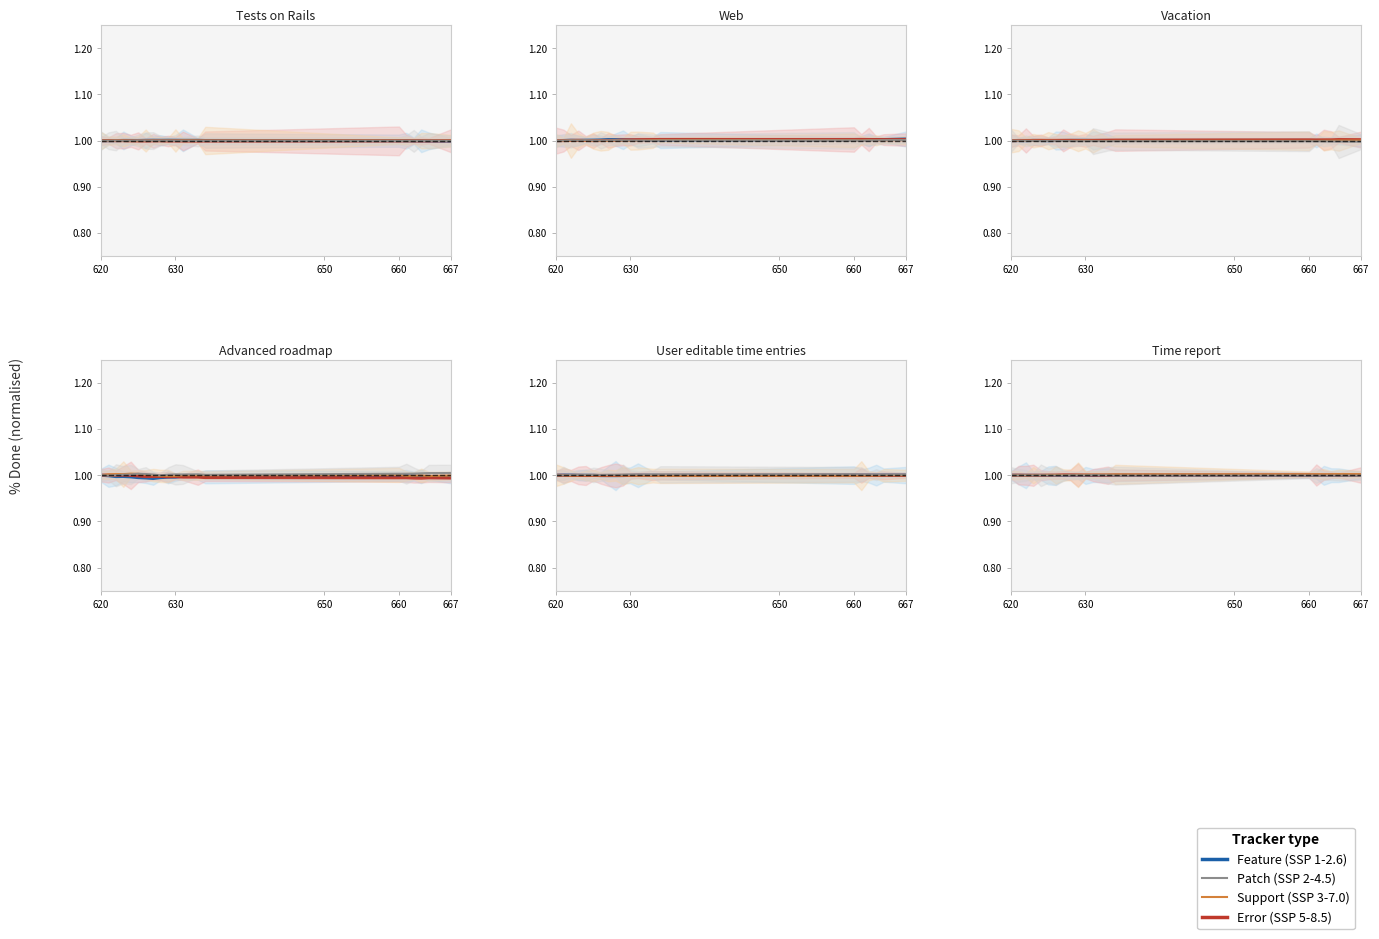

In Good scenario (SSP 2-4.5), how many points are lower than both neighbors (excluding endpoints)?

6